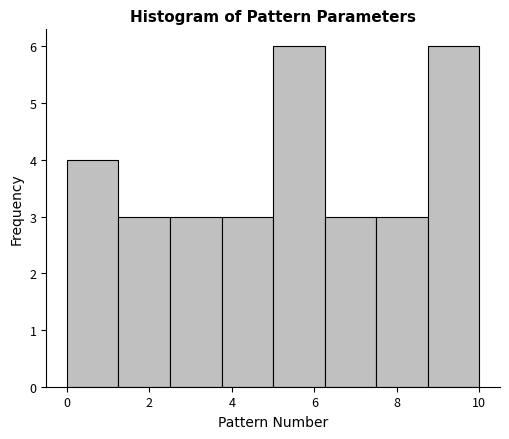

What is the height of the bar covering 5.00 to 6.25 on the x-axis? Neither the bar edges nor the heights are printed on the chart, so give them approximately, as read against the axes.

6